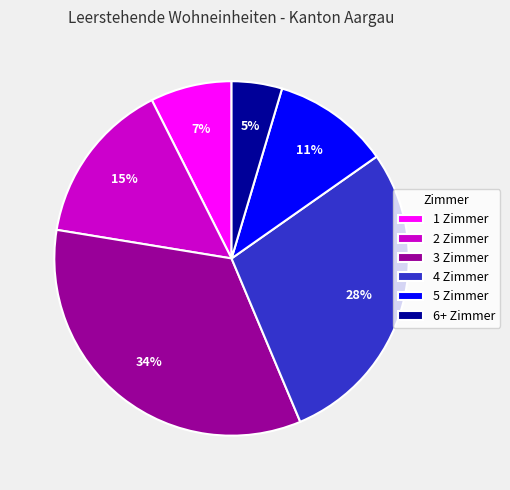

True or false: 2 Zimmer accounts for 5% of the total.

False